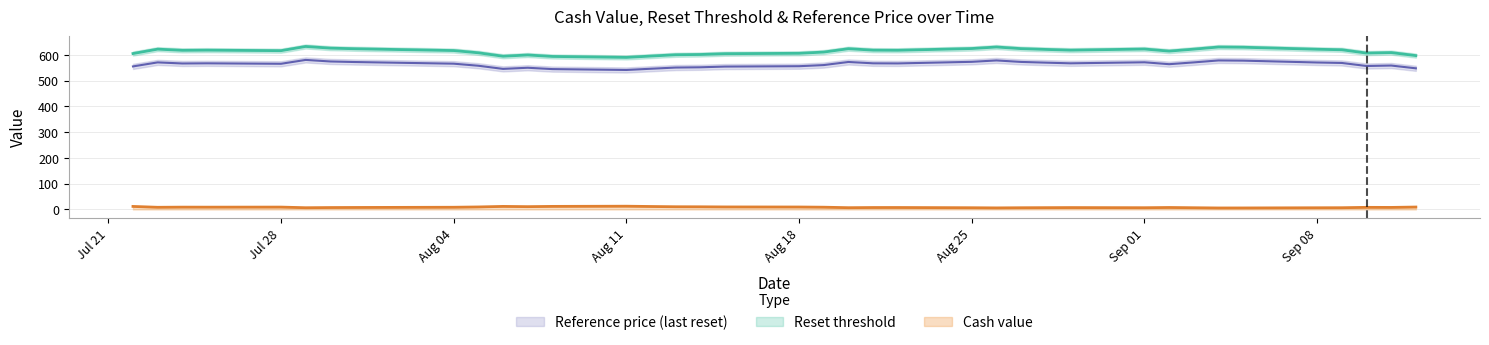

Which label corresponds to the smallest value in the chart?

2025-09-04